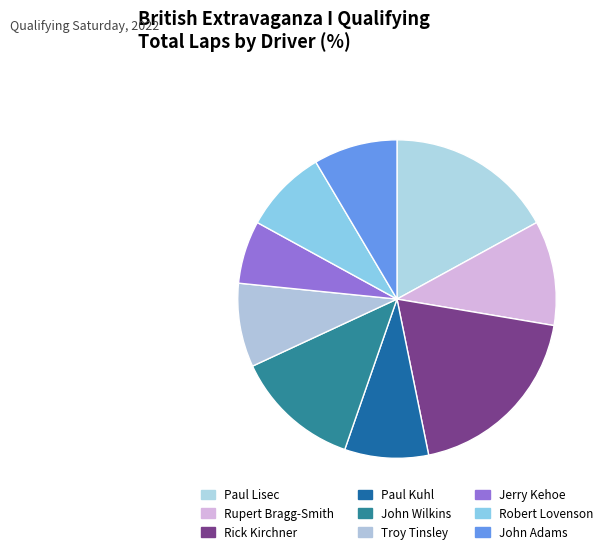

How many slices are in this pie chart?

9